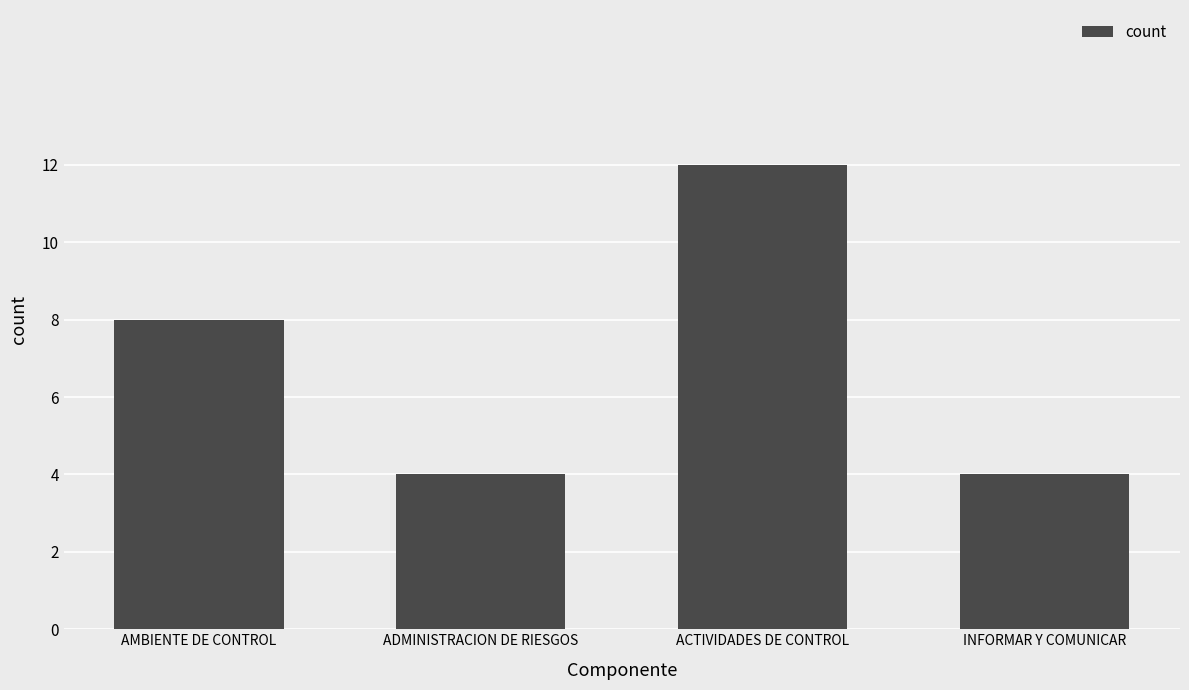

True or false: the data shows 8 at AMBIENTE DE CONTROL.

True